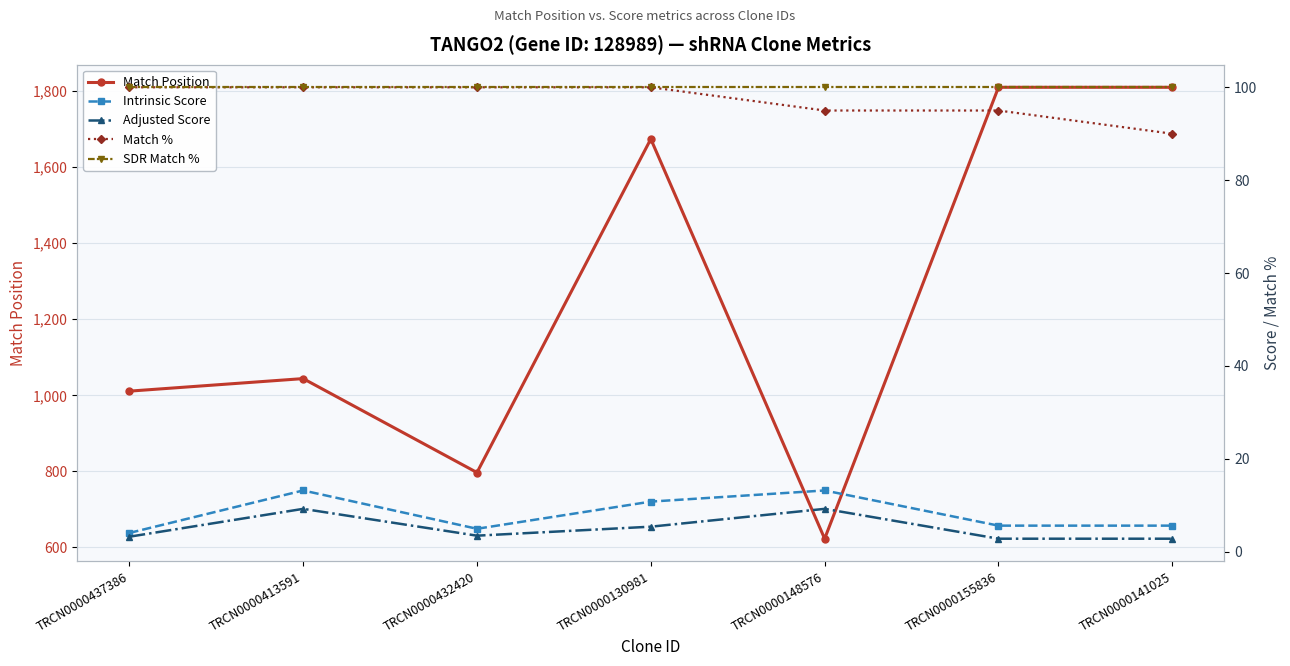

How many values in the Match % series are below 100?

3